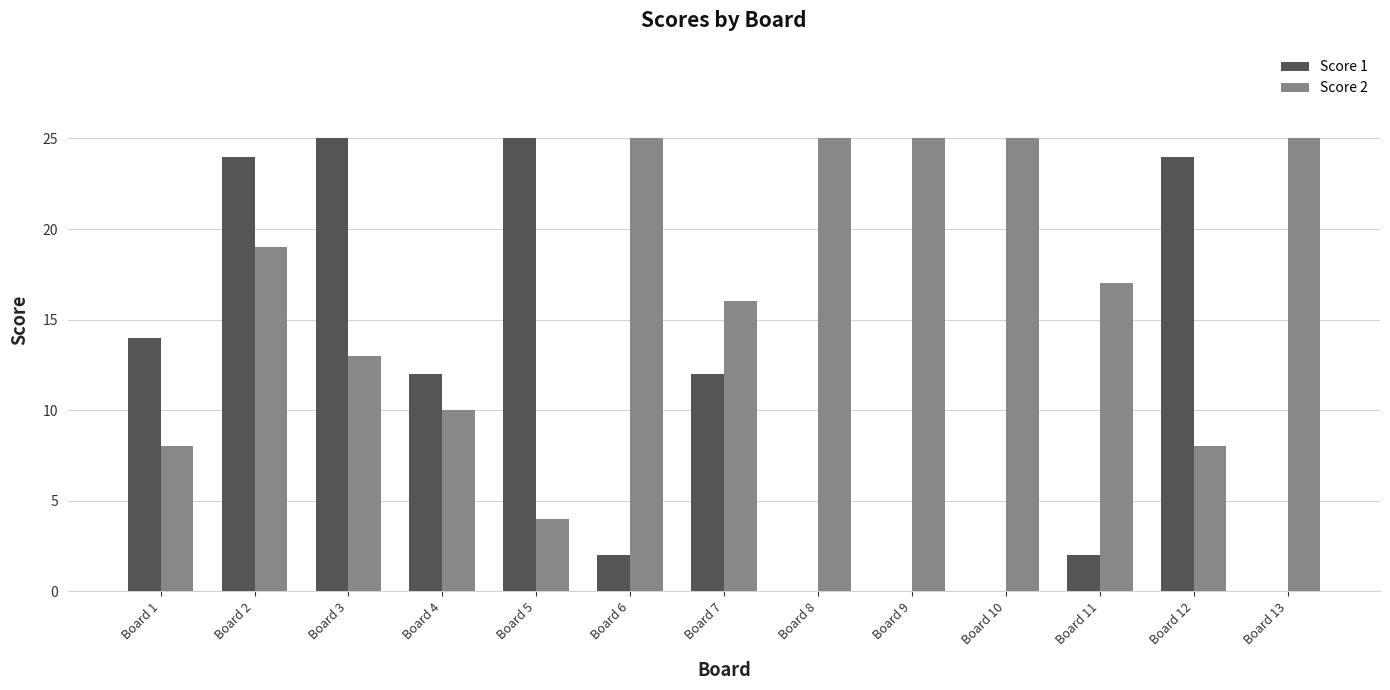

How many data points does each series have?

13